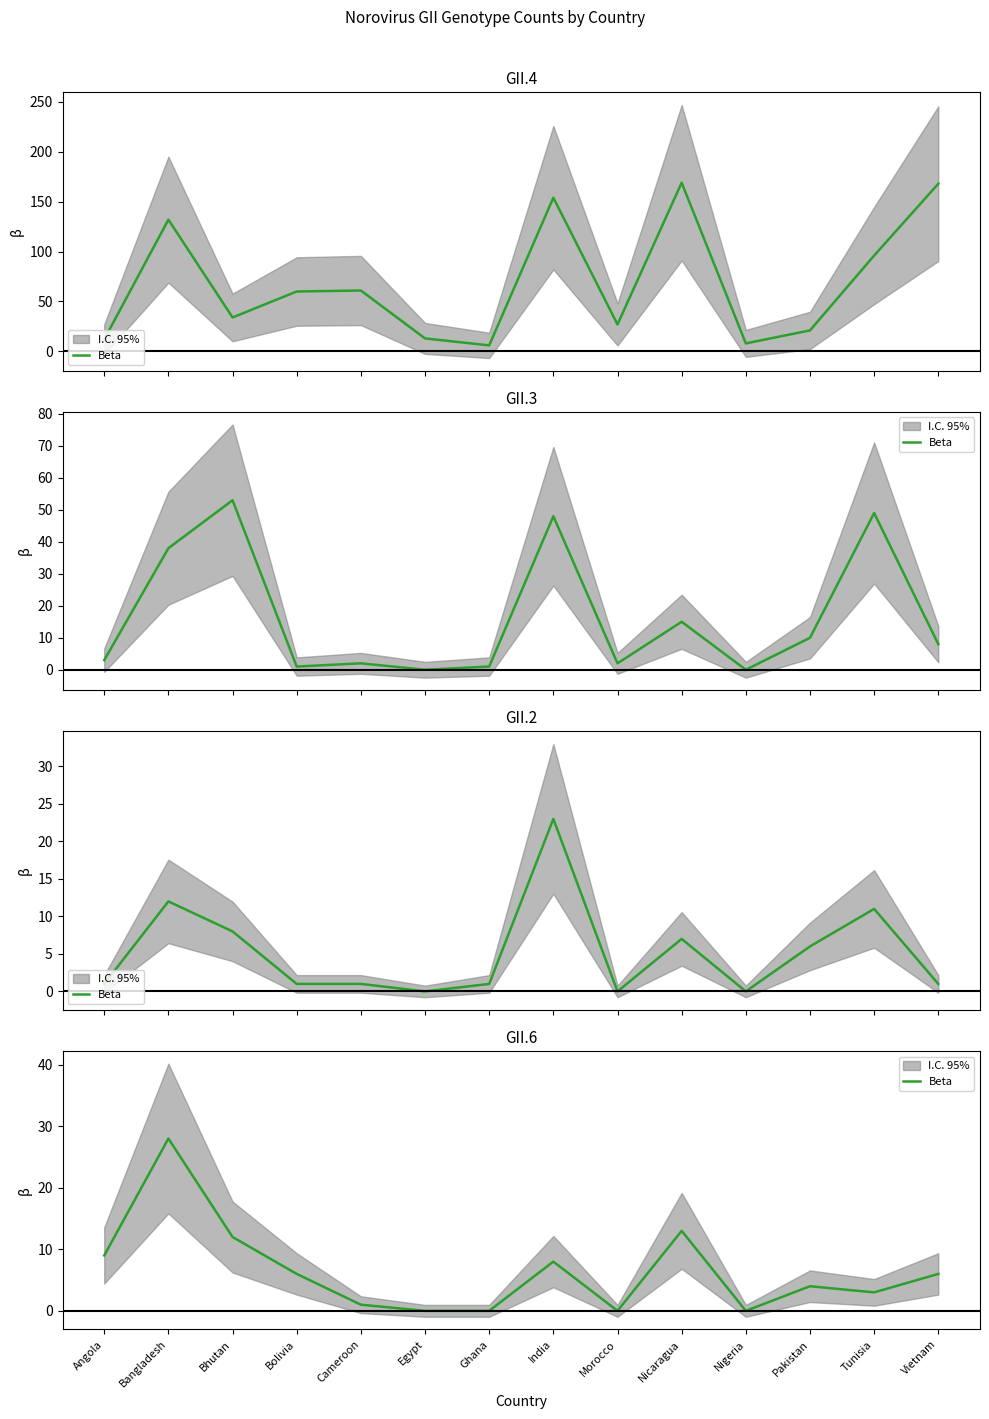

What position from the right is Bhutan?

12